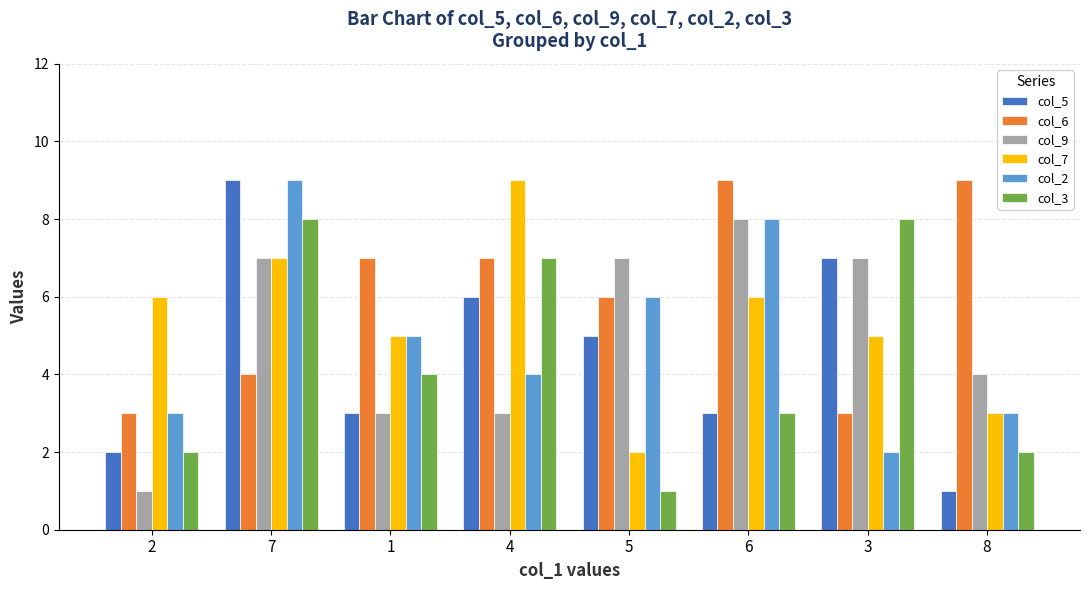

How many data points in col_5 are less than 5?

4